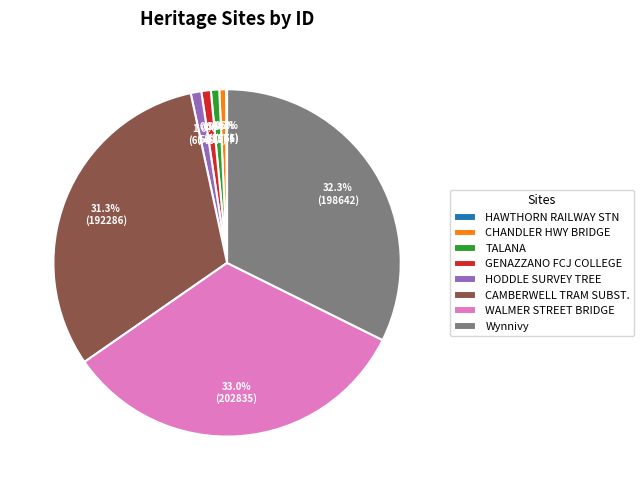

Which category has the biggest portion of the pie?

WALMER STREET BRIDGE